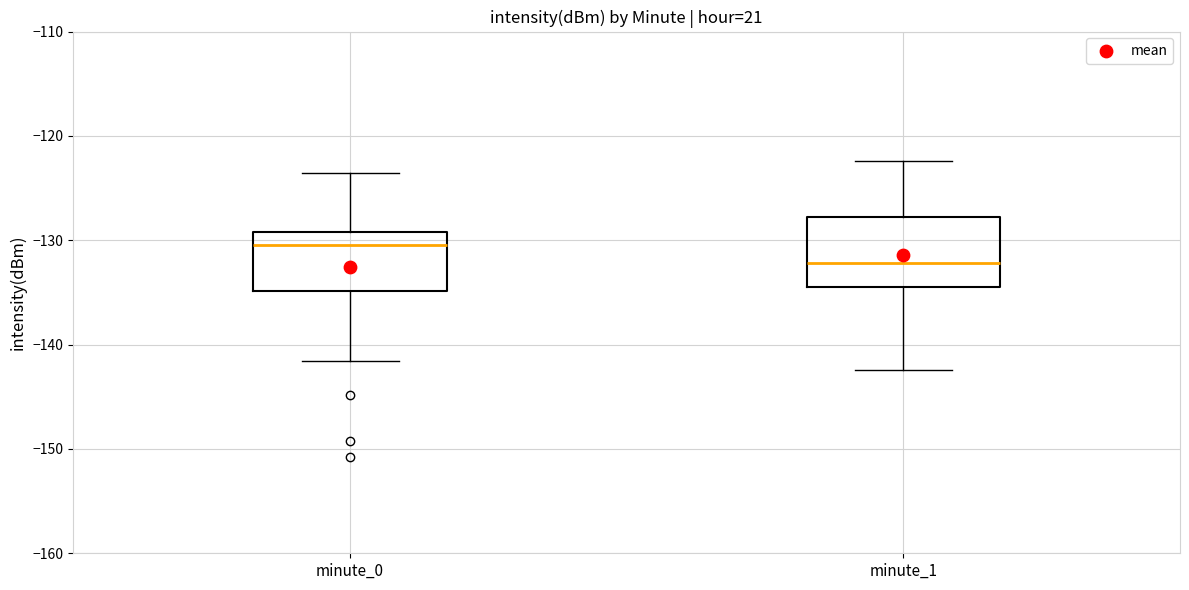

Reading left to right, read every box against the y-axis: the position of its median line, the range the box covers, and the ends of its whiskers. The values are not printed on the chart, so give them approximately, as read against the axis.

minute_0: median -130, box -135 to -129, whiskers -142 to -124
minute_1: median -132, box -134 to -128, whiskers -142 to -122